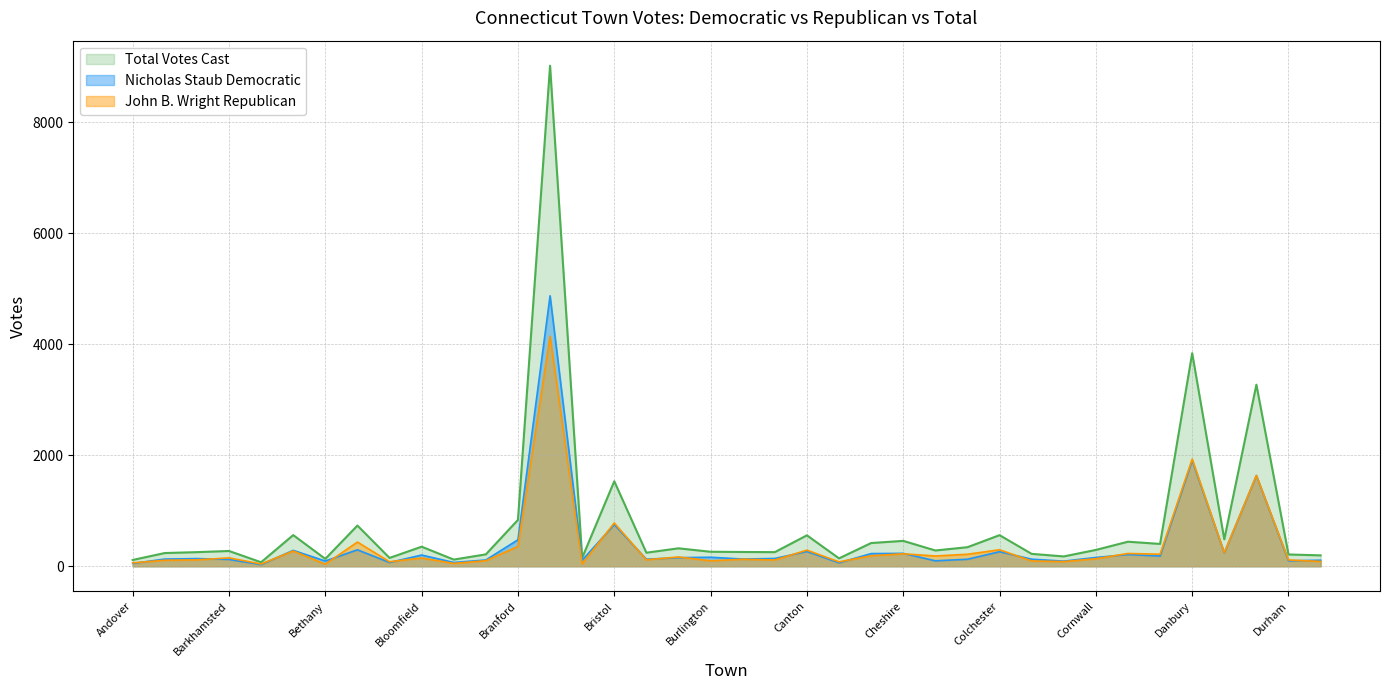

Which series has the widest spread of values?

Total Votes Cast